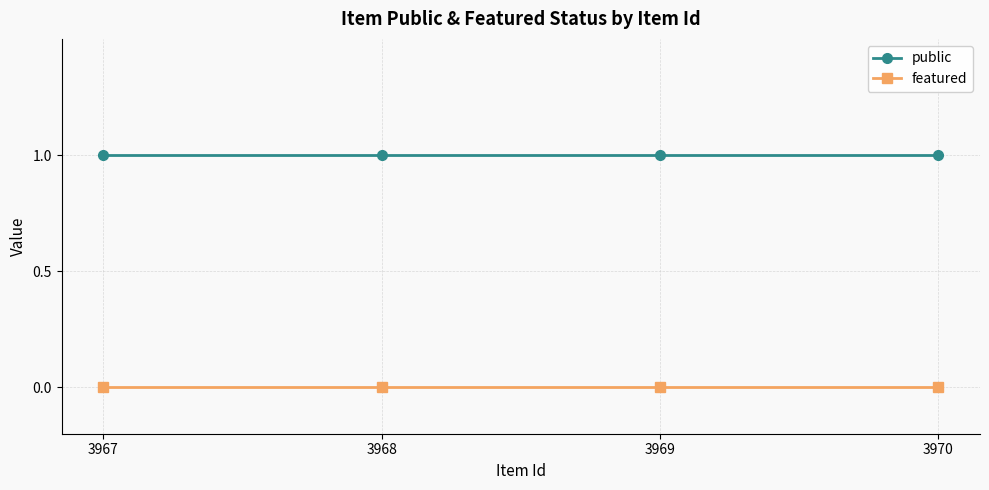

What is the value of the public point at the 3rd from the left?

1